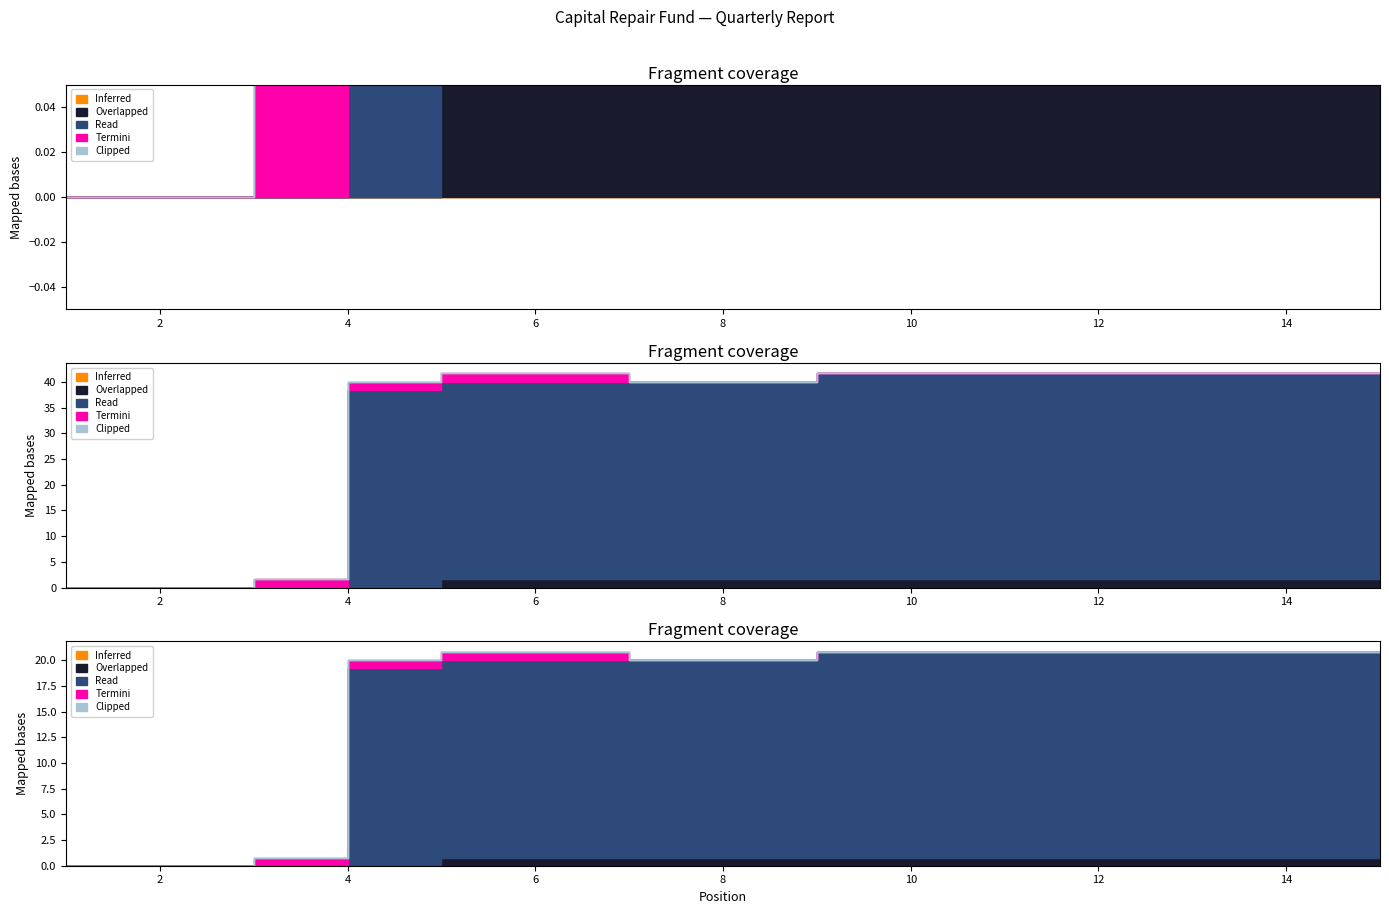

Which label corresponds to the largest value in the chart?

9